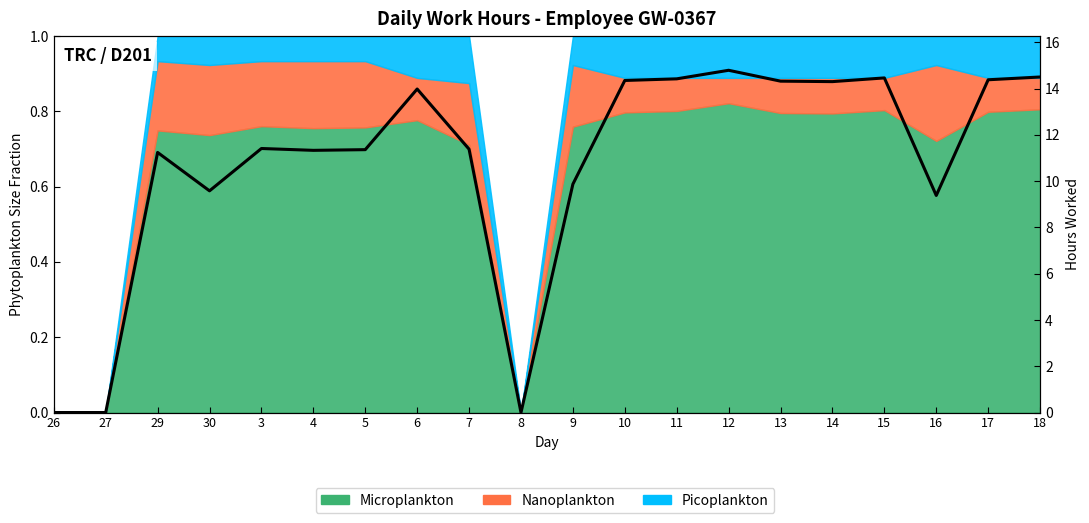

Reading right to left, list all the values displayed in this chart.

18=14.5	17=14.4	16=9.4	15=14.5	14=14.3	13=14.3	12=14.8	11=14.4	10=14.3	9=9.9	8=0.0	7=11.4	6=14.0	5=11.4	4=11.3	3=11.4	30=9.6	29=11.2	27=0.0	26=0.0